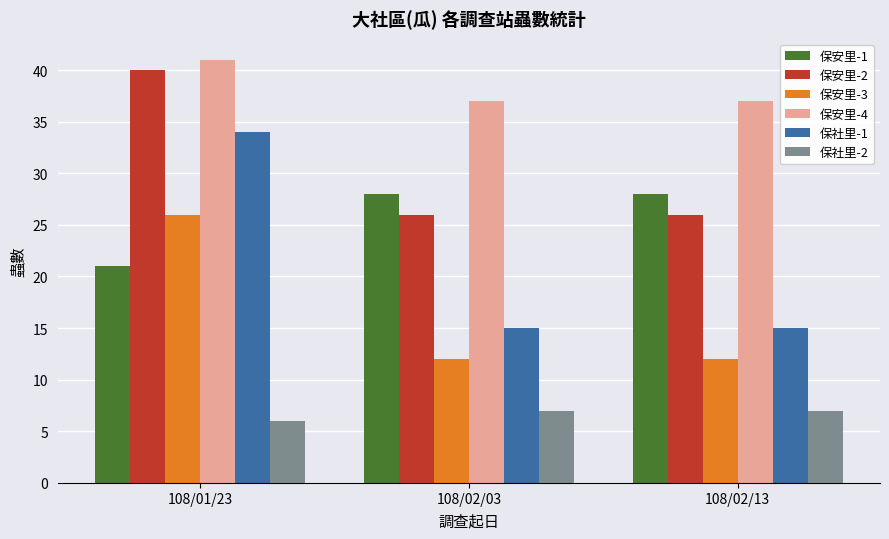

Is it true that 保安里-3 equals 26 at 108/01/23?

True